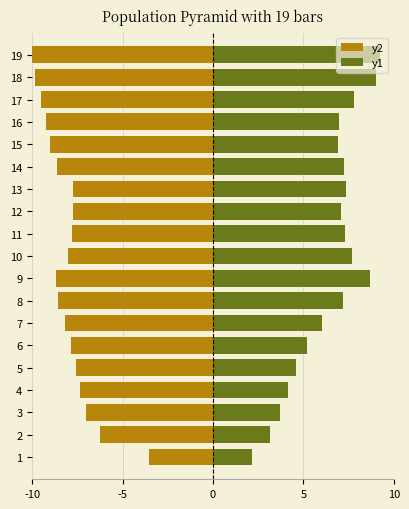

What is the greatest value displayed?

9.2